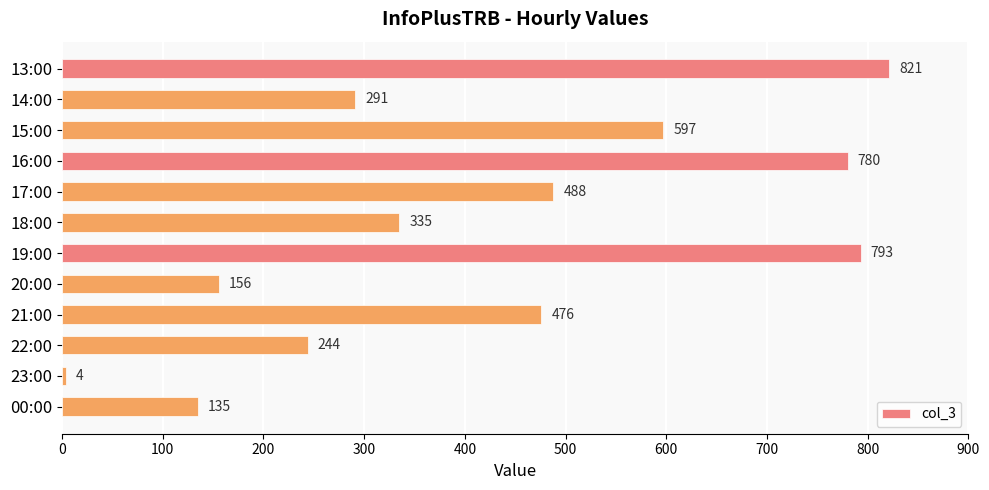

What is the difference between the maximum and second lowest values?

686